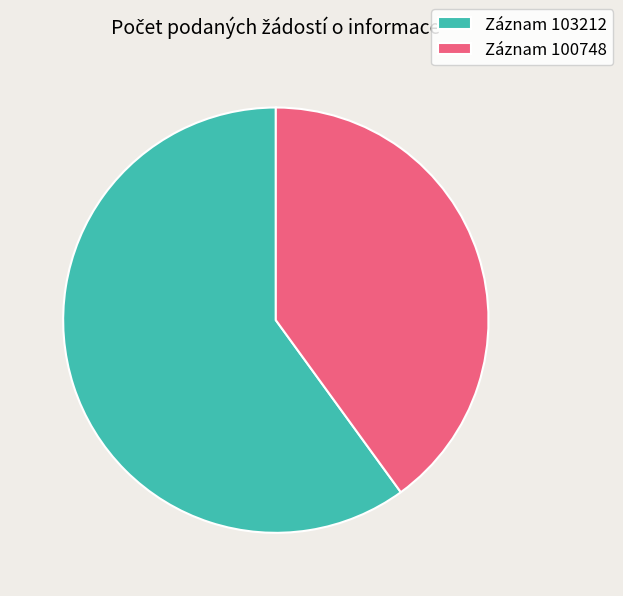

How many segments does this pie chart have?

2